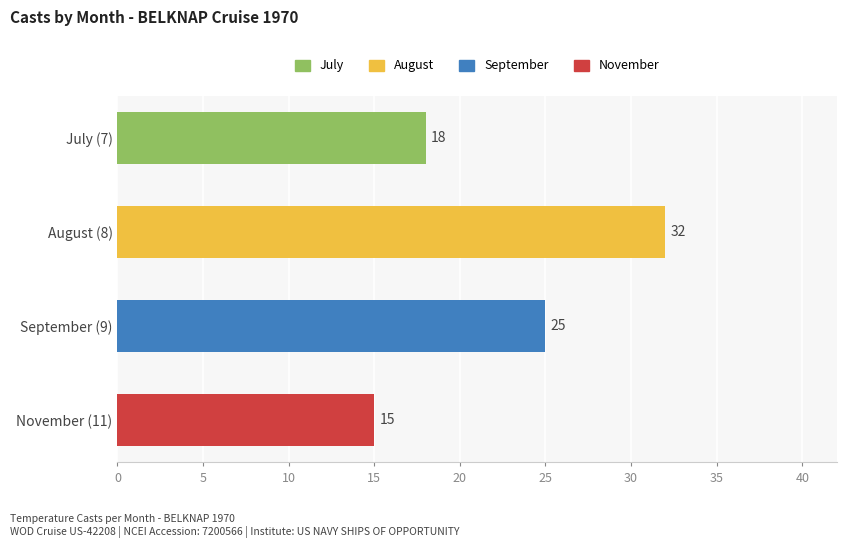

Rank the categories by value from lowest to highest.

November (11), July (7), September (9), August (8)